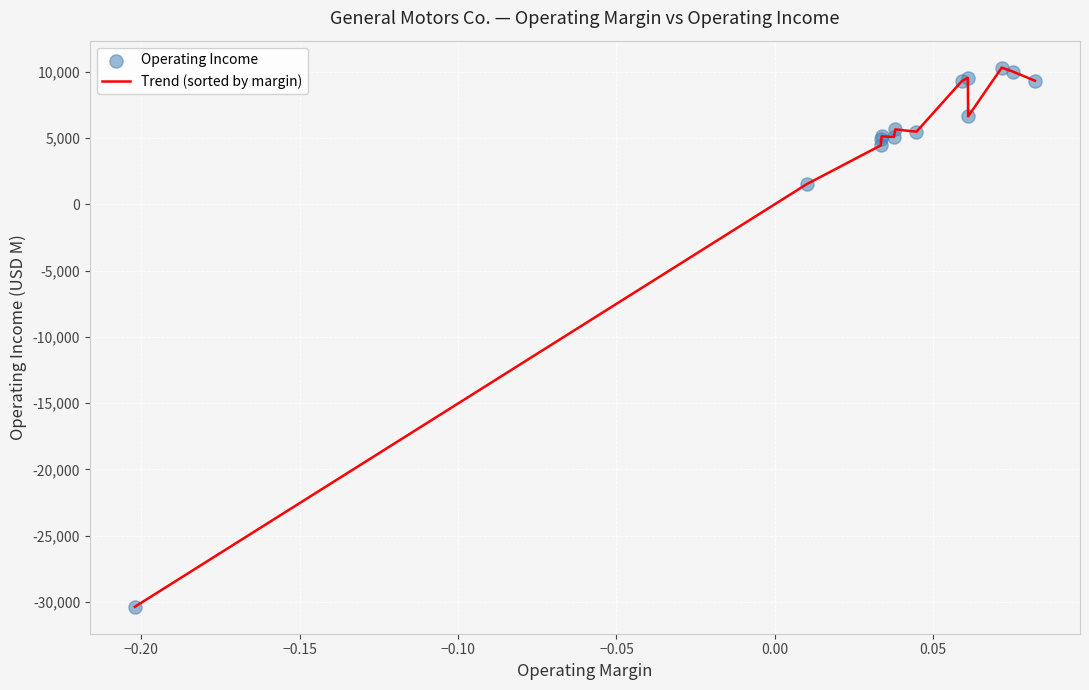

What is the greatest value displayed?

10315